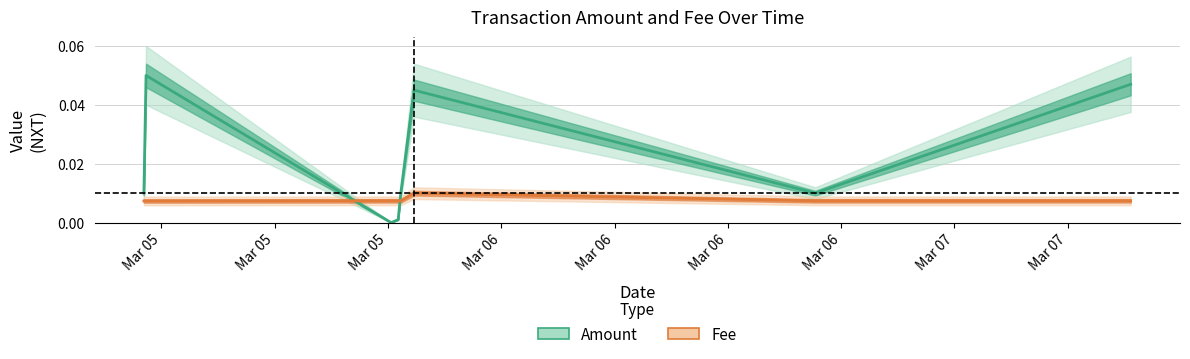

Reading left to right, what are all the values shown in this chart?

Amount: 0.0	0.1	0.0	0.0	0.0	0.0	0.0	0.0
Fee: 0.0	0.0	0.0	0.0	0.0	0.0	0.0	0.0